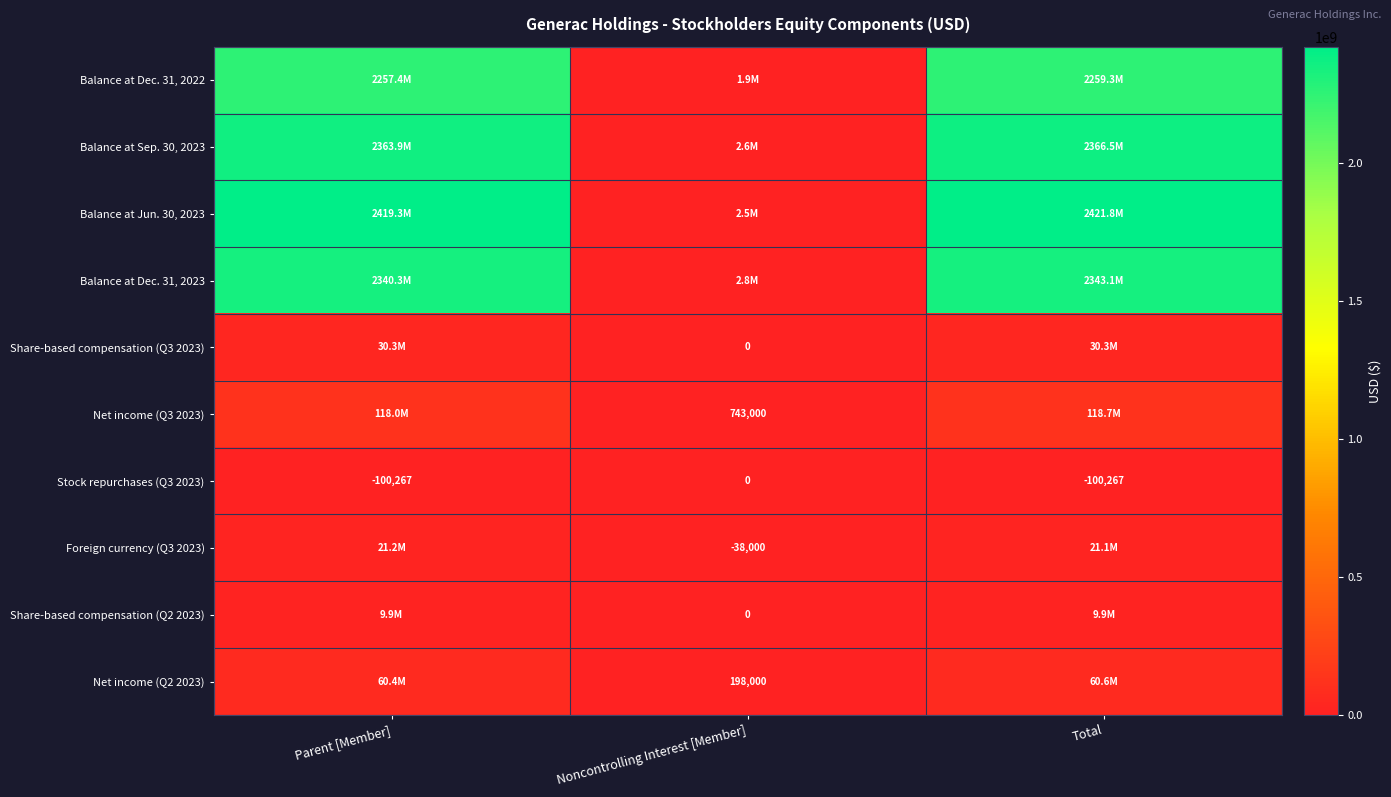

The value of Stock repurchases (Q3 2023) at Total is -100267. True or false?

True